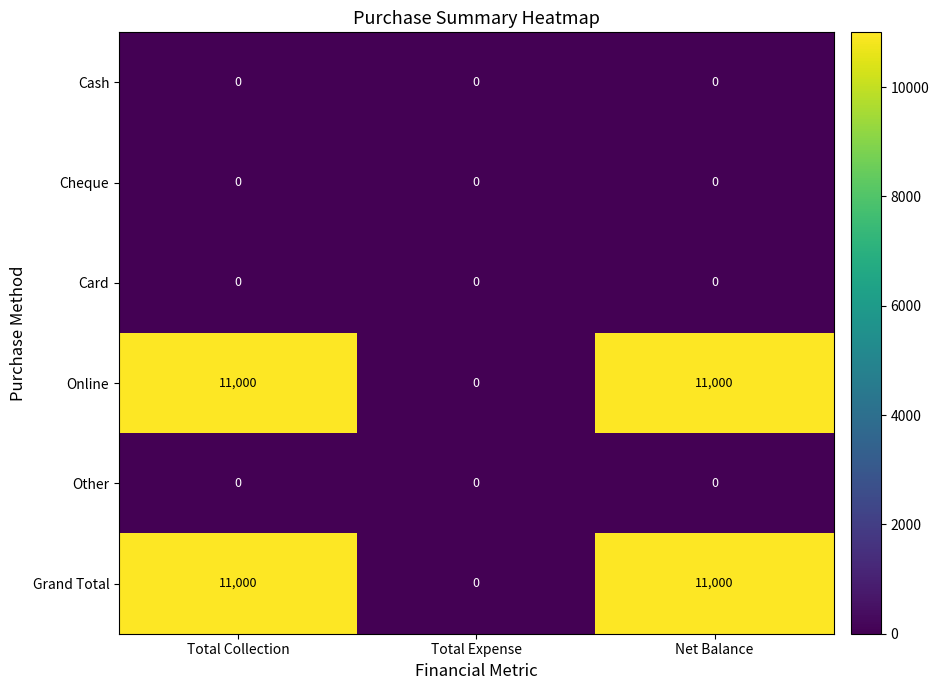

Reading right to left, extract all data points from this chart.

Cash: 0	0	0
Cheque: 0	0	0
Card: 0	0	0
Online: 11000	0	11000
Other: 0	0	0
Grand Total: 11000	0	11000